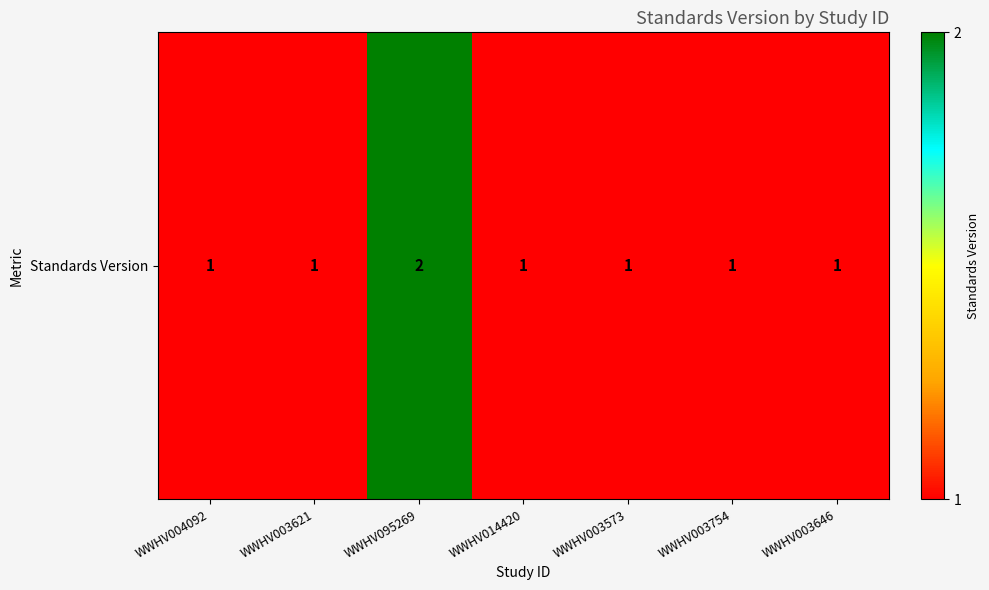

Is it true that the value at WWHV003646 is 1?

True